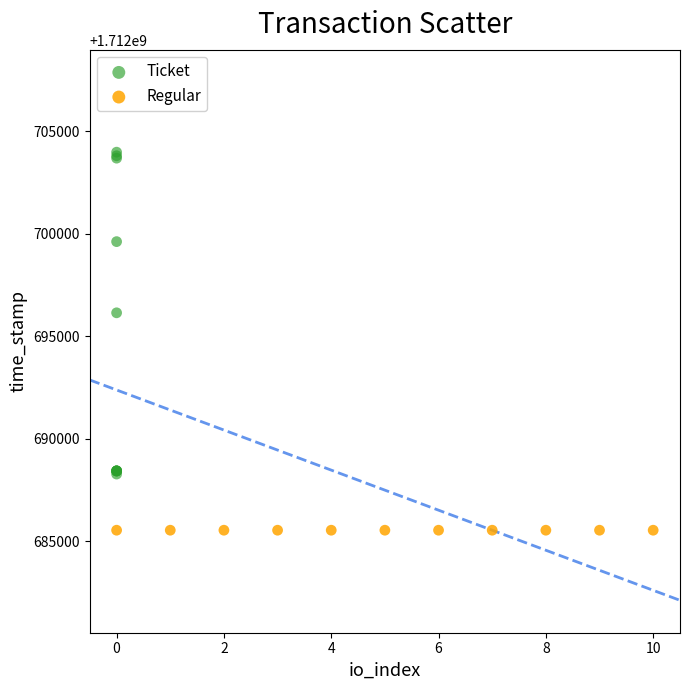

Which series reaches the minimum Y coordinate?

Regular